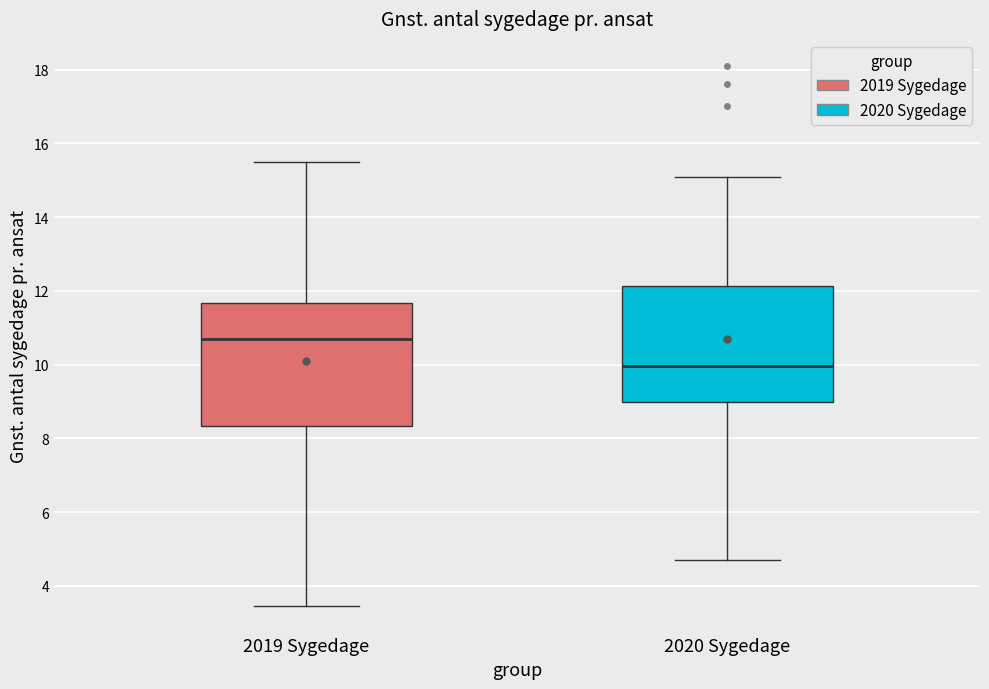

Reading left to right, read every box against the y-axis: the position of its median line, the range the box covers, and the ends of its whiskers. The values are not printed on the chart, so give them approximately, as read against the axis.

2019 Sygedage: median 10.6, box 8.4 to 11.6, whiskers 3.4 to 15.6
2020 Sygedage: median 10.0, box 9.0 to 12.2, whiskers 4.8 to 15.2